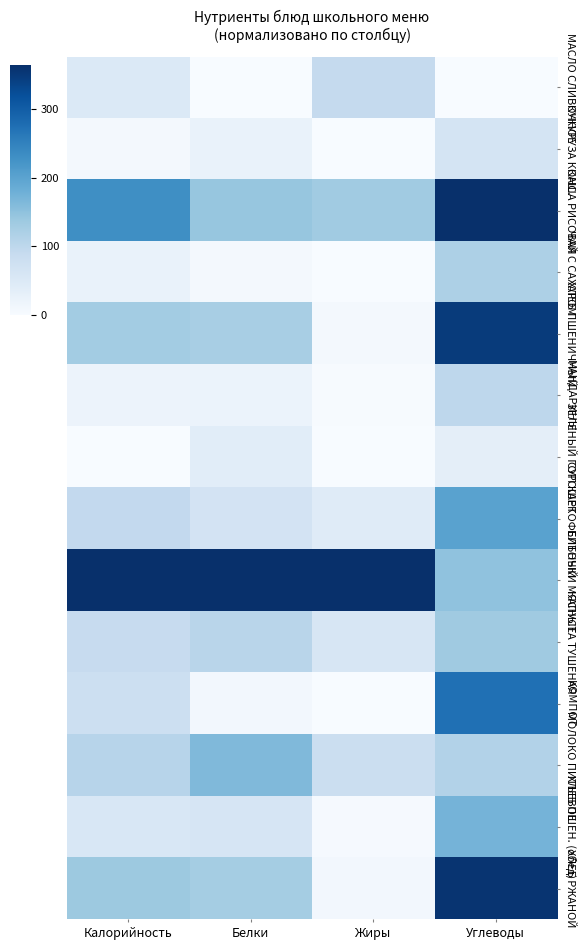

At Калорийность, list the series in order from largest to smallest.

БИТОЧКИ МЯСНЫЕ, КАША РИСОВАЯ, ХЛЕБ РЖАНОЙ, ХЛЕБ ПШЕНИЧНЫЙ, МОЛОКО ПИТЬЕВОЕ, СУП КАРТОФЕЛЬНЫЙ, КАПУСТА ТУШЕНАЯ, КОМПОТ, ХЛЕБ ПШЕН. (обед), МАСЛО СЛИВОЧНОЕ, ЧАЙ С САХАРОМ, МАНДАРИНЫ, КУКУРУЗА КОНС., ЗЕЛЕНЫЙ ГОРОШЕК